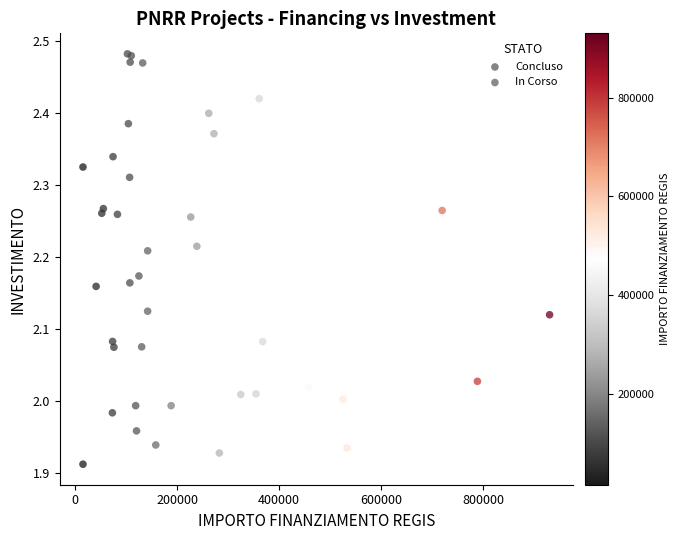

What are all the series names shown in the legend?

Concluso, In Corso